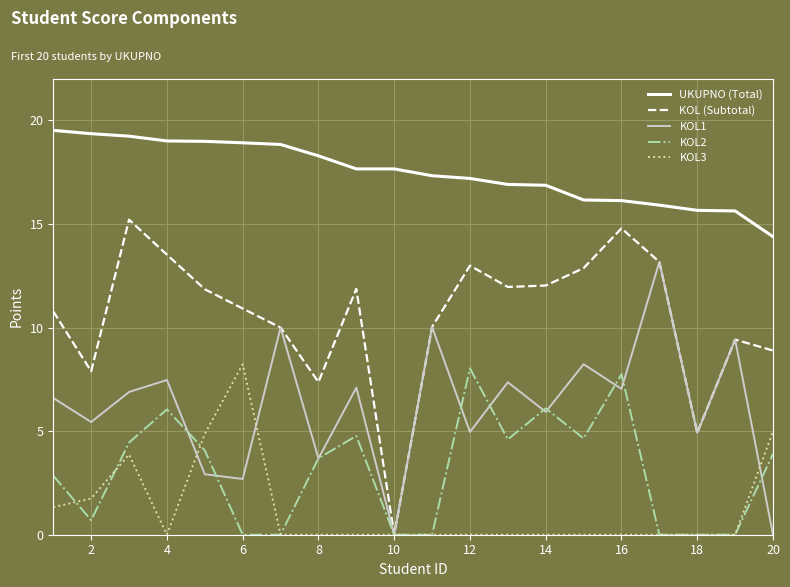

At how many categories does at least one series exceed 16?

16